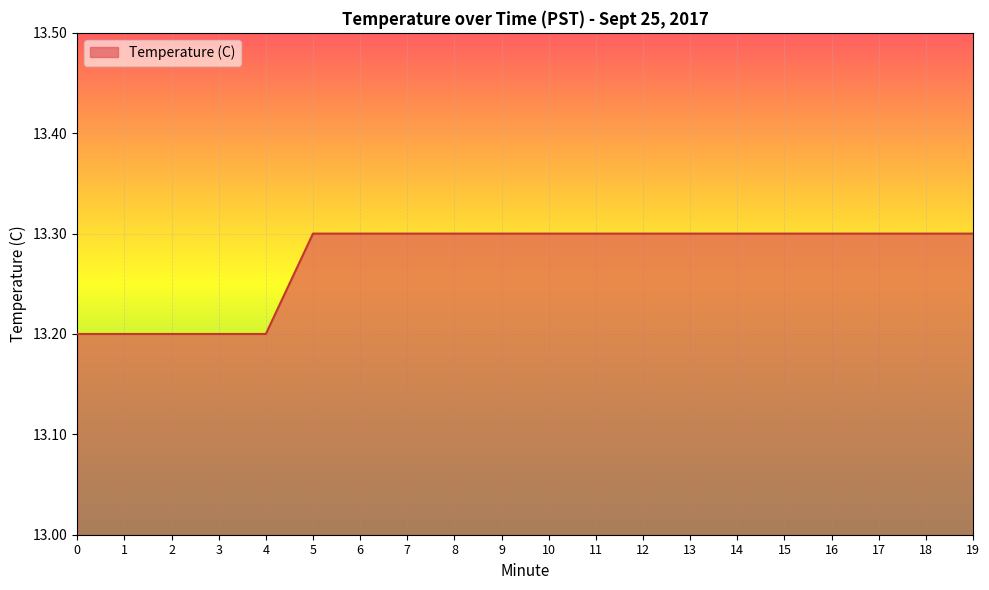

Which has a higher value, 14 or 3?

14